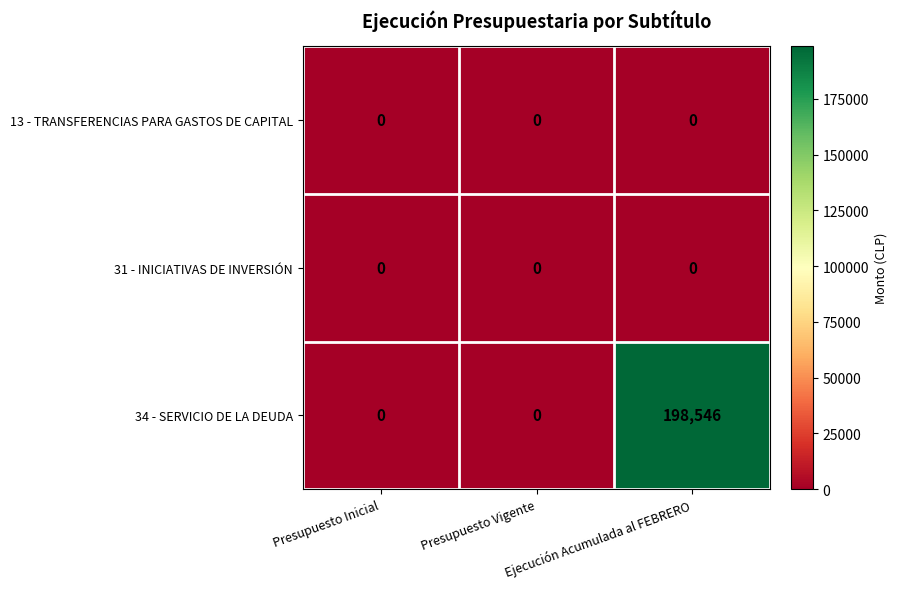

At which category does the chart reach its peak across all series?

Ejecución Acumulada al FEBRERO